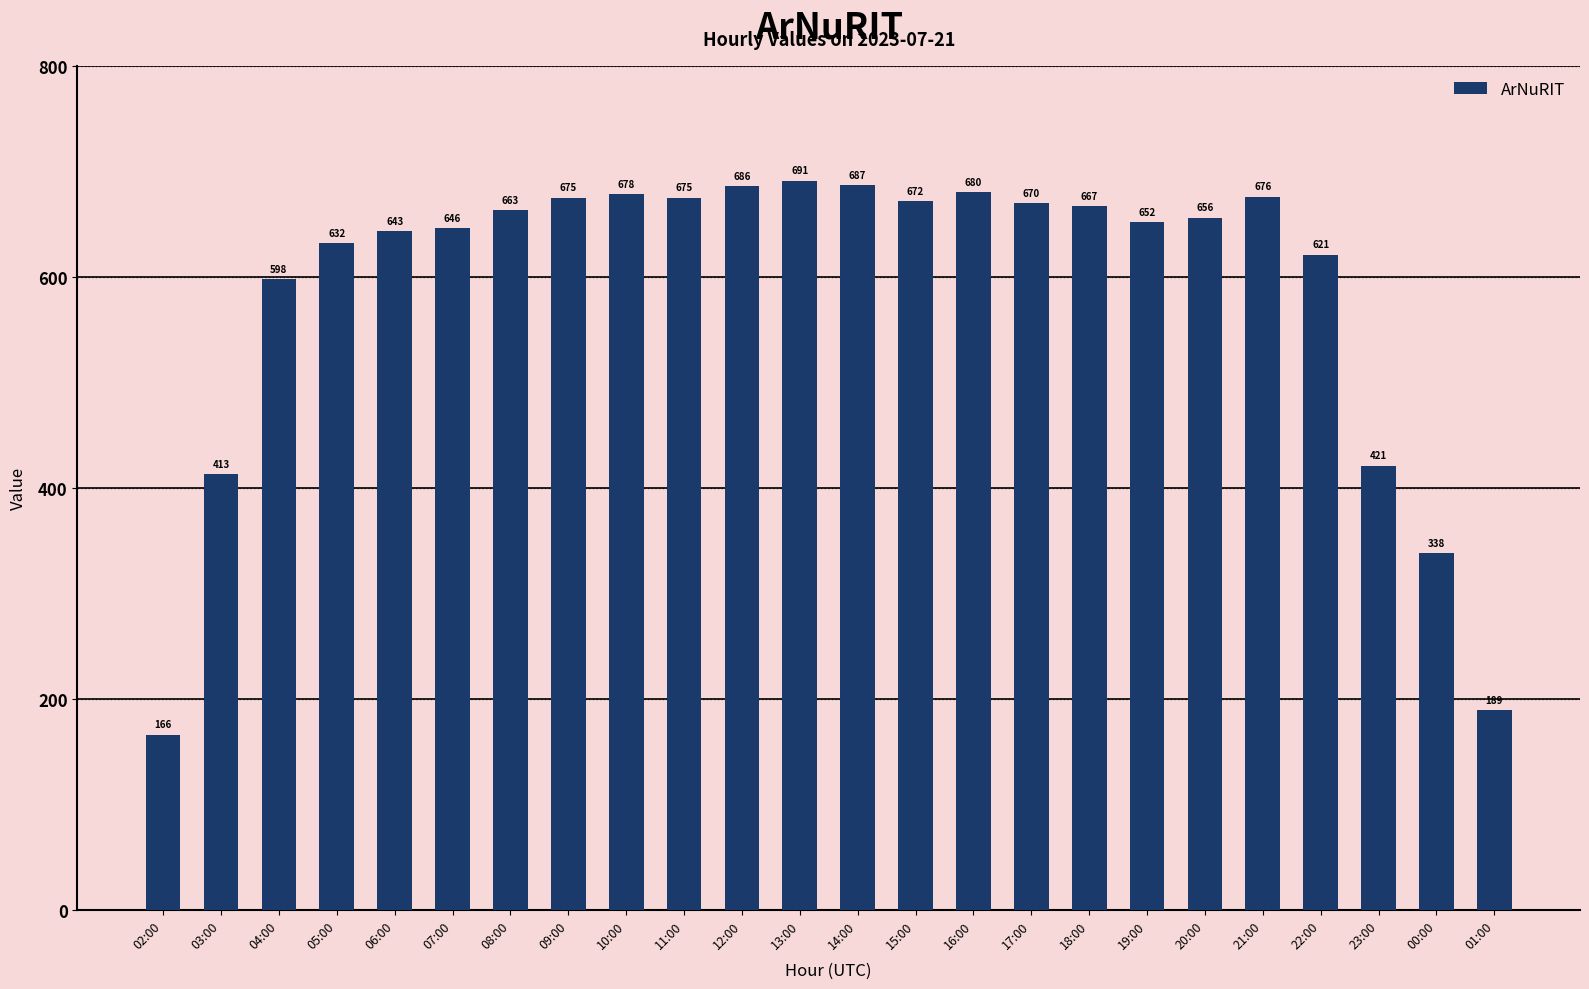

What is the change in value from 13:00 to 00:00?

-353